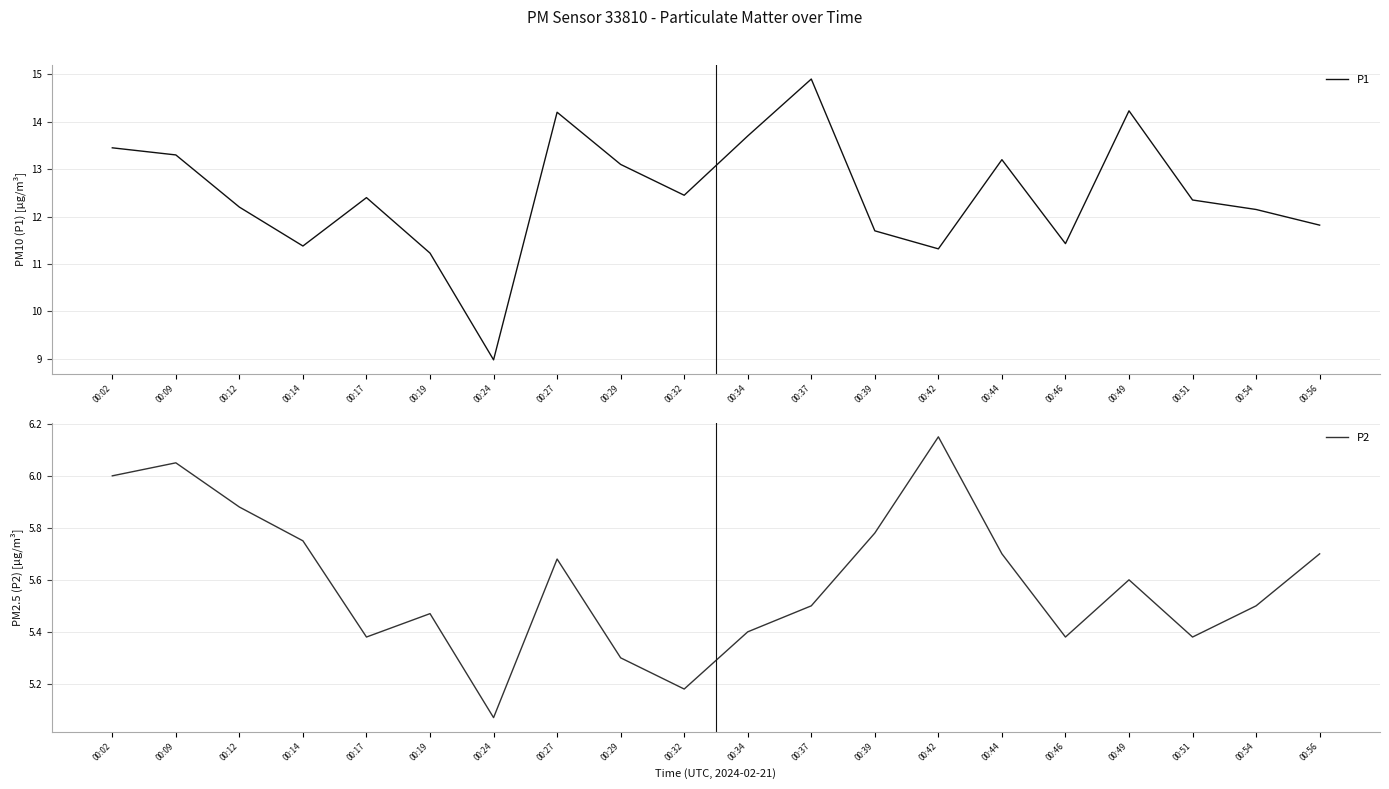

Does the chart have visible grid lines?

Yes